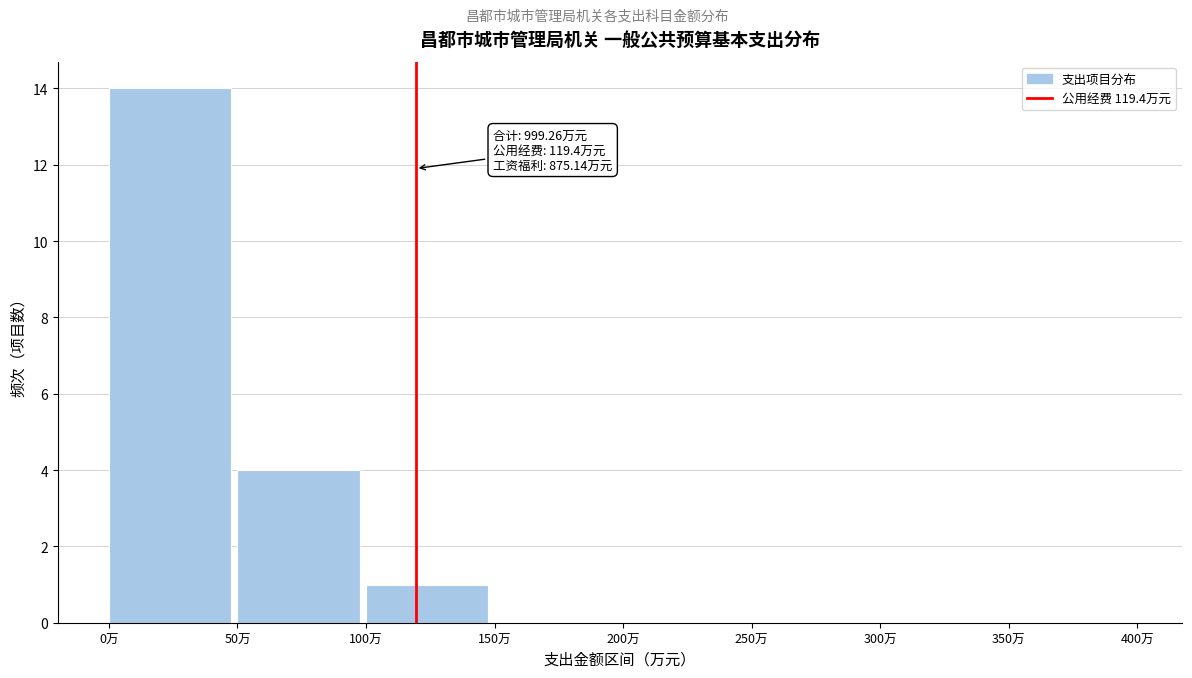

Which range on the x-axis has the tallest bar?

0 to 50